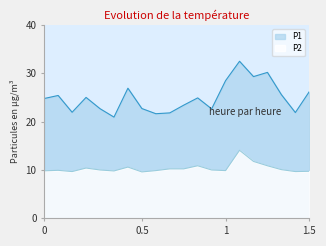

The value of P1 at 00:13 is 20.9. True or false?

True